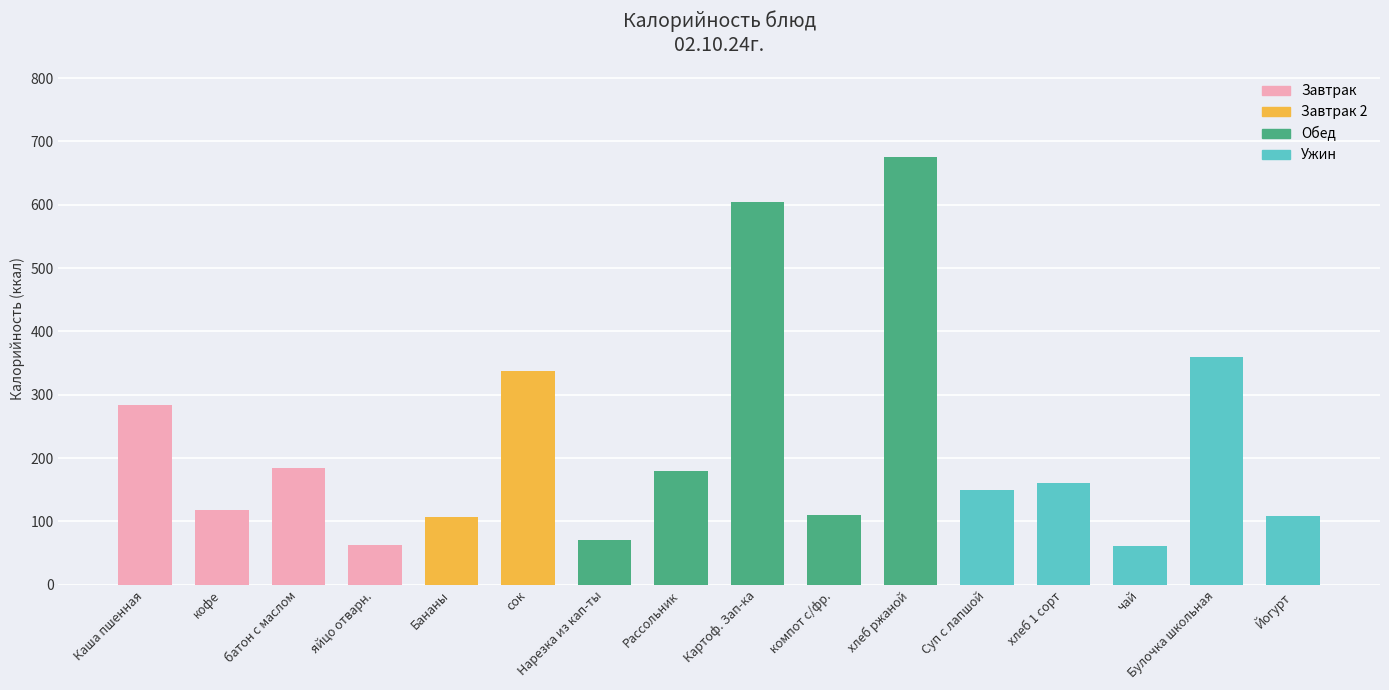

What is the difference between the maximum and second lowest values?

612.0